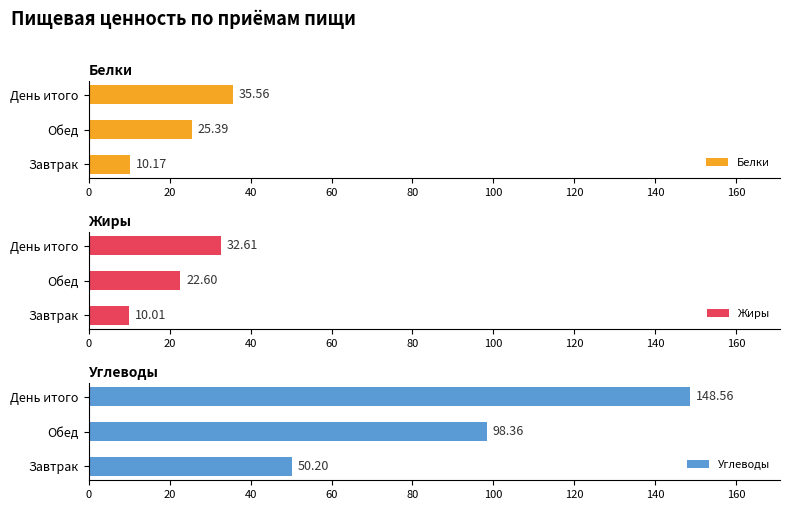

What is the maximum value for Жиры?

32.6